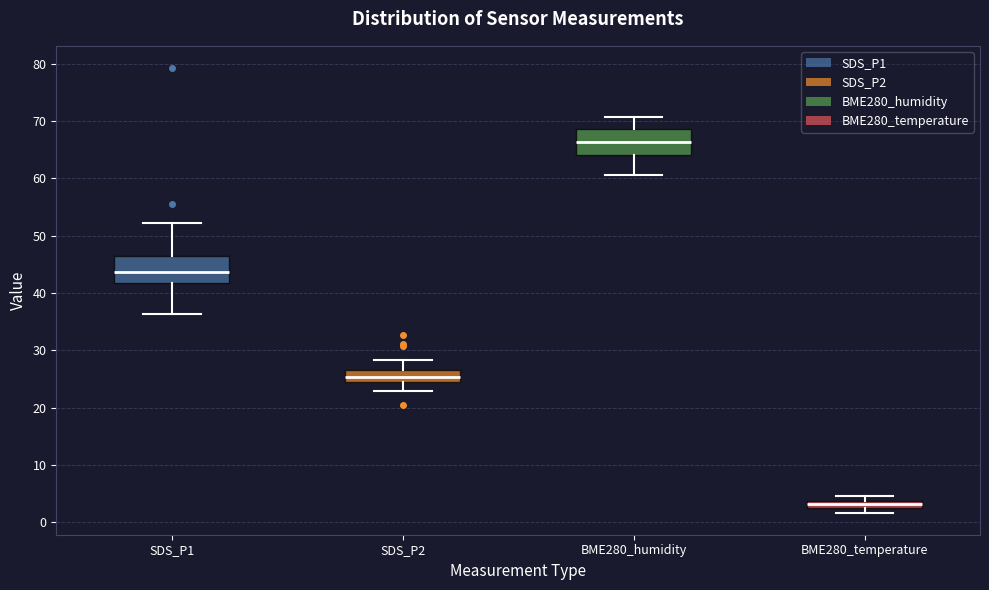

Which box's median line is the highest?

BME280_humidity